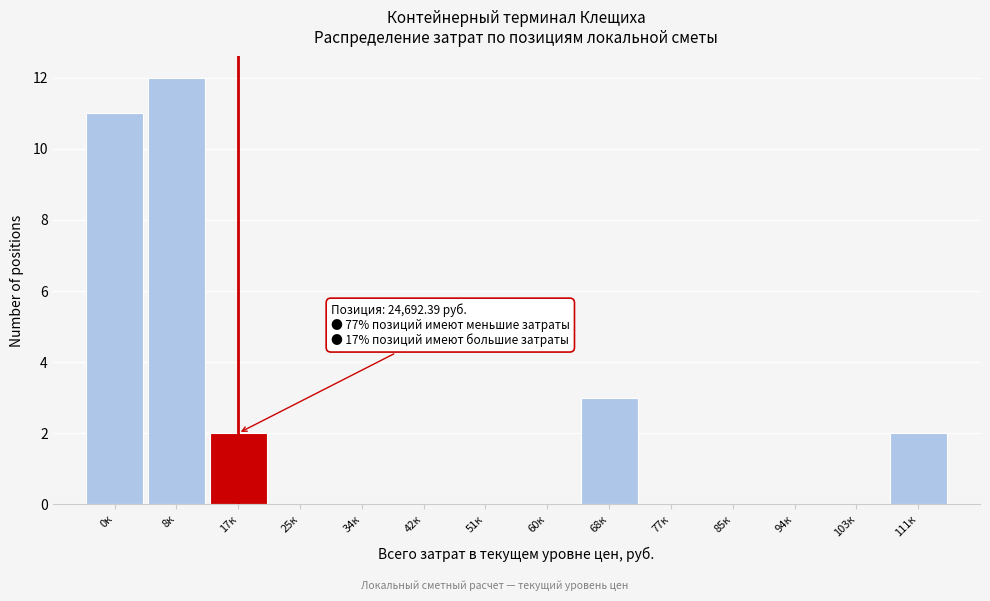

Reading right to left, transcribe all the data shown in this chart.

111к=2	103к=0	94к=0	85к=0	77к=0	68к=3	60к=0	51к=0	42к=0	34к=0	25к=0	17к=2	8к=12	0к=11